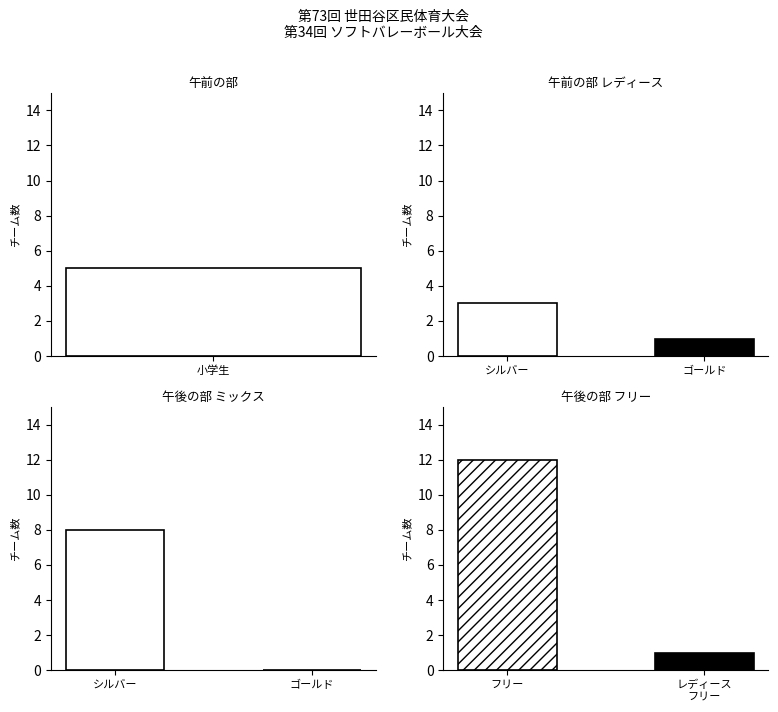

What is the maximum value for 午後の部 ミックス?

8